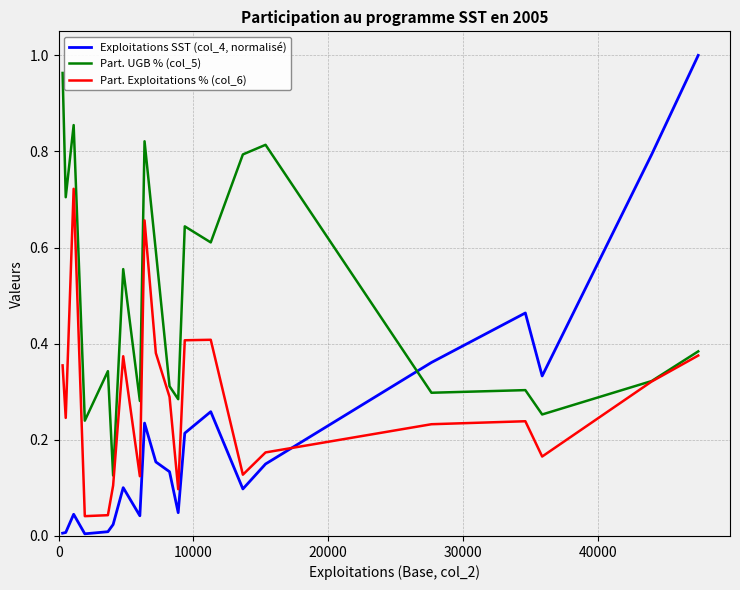

Which series has the largest range (max minus min)?

Exploitations SST (col_4, normalisé)